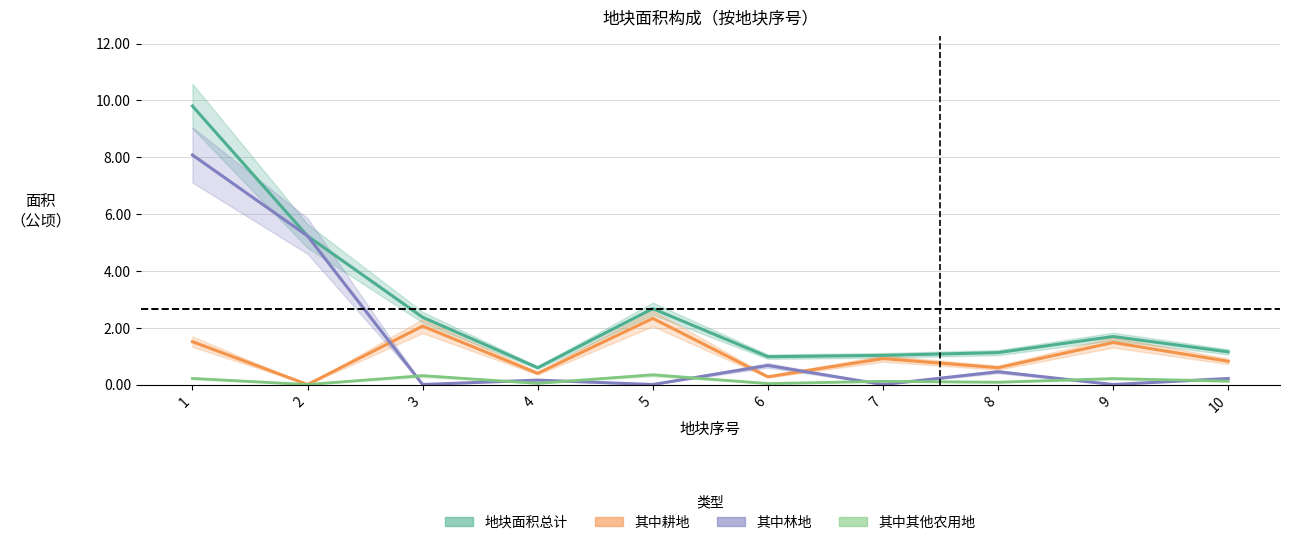

The 其中林地 series shows 0.0 at 5. True or false?

True